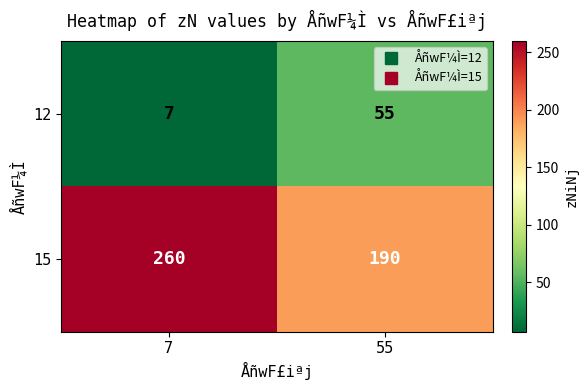

List the labels in order of 12 value, largest first.

55, 7